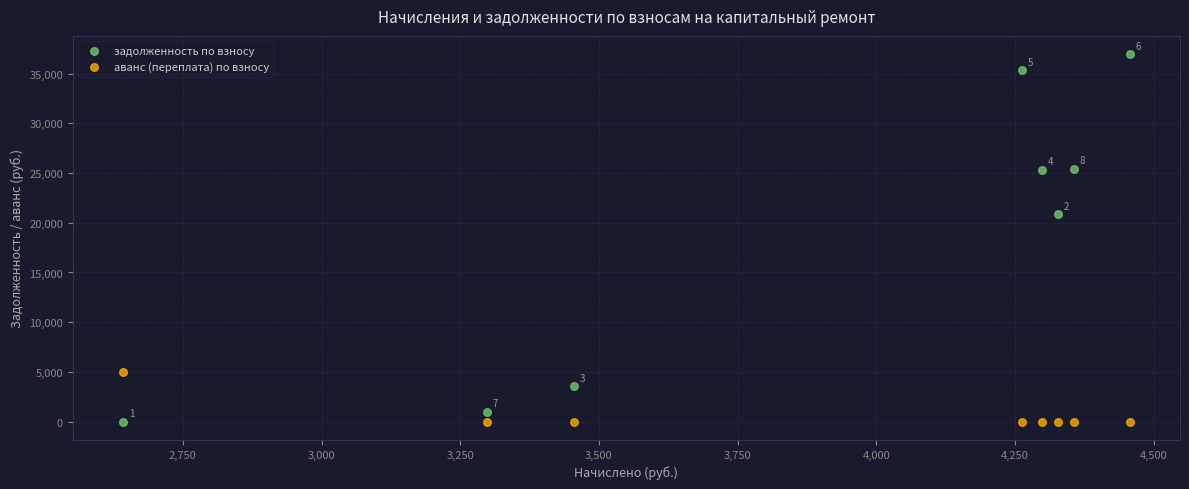

Across all data points, what is the range of Y values (max minus min)?

36946.8